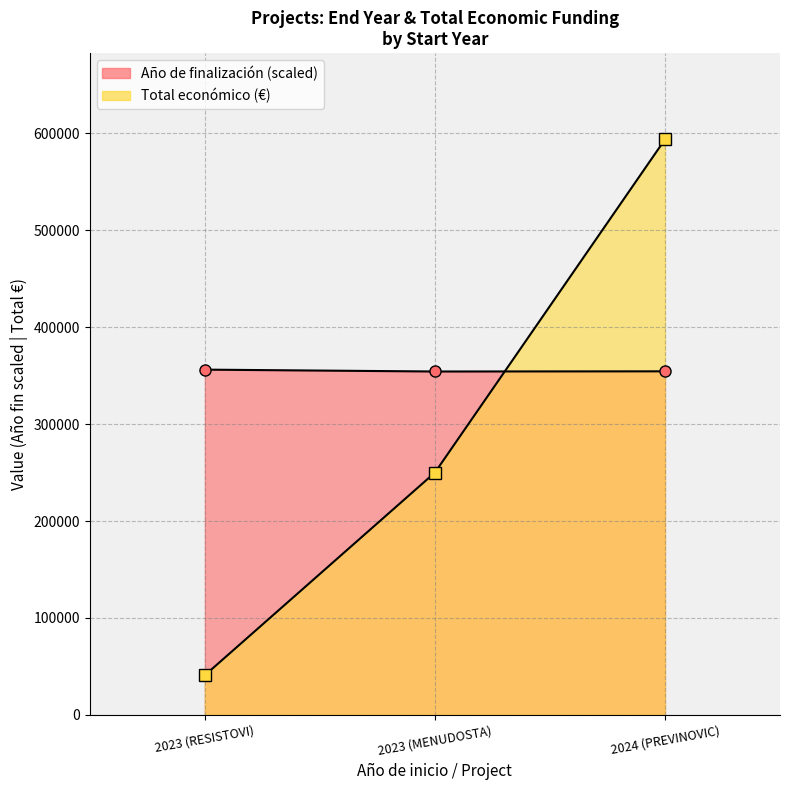

At which category is the sum across all series the highest?

2024 (PREVINOVIC)